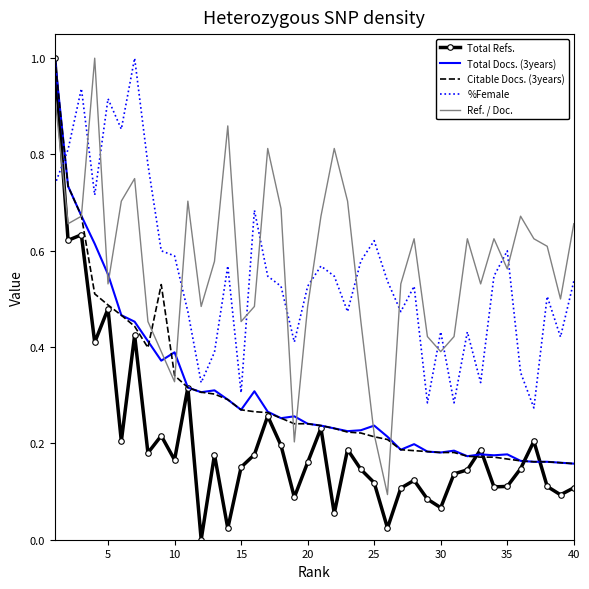

Count the number of categories in the chart.

40